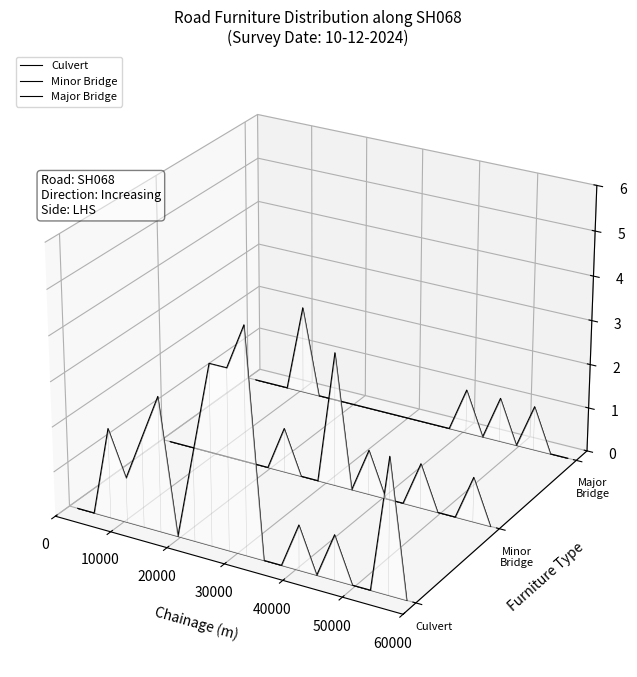

Which series has the widest spread of values?

Culvert